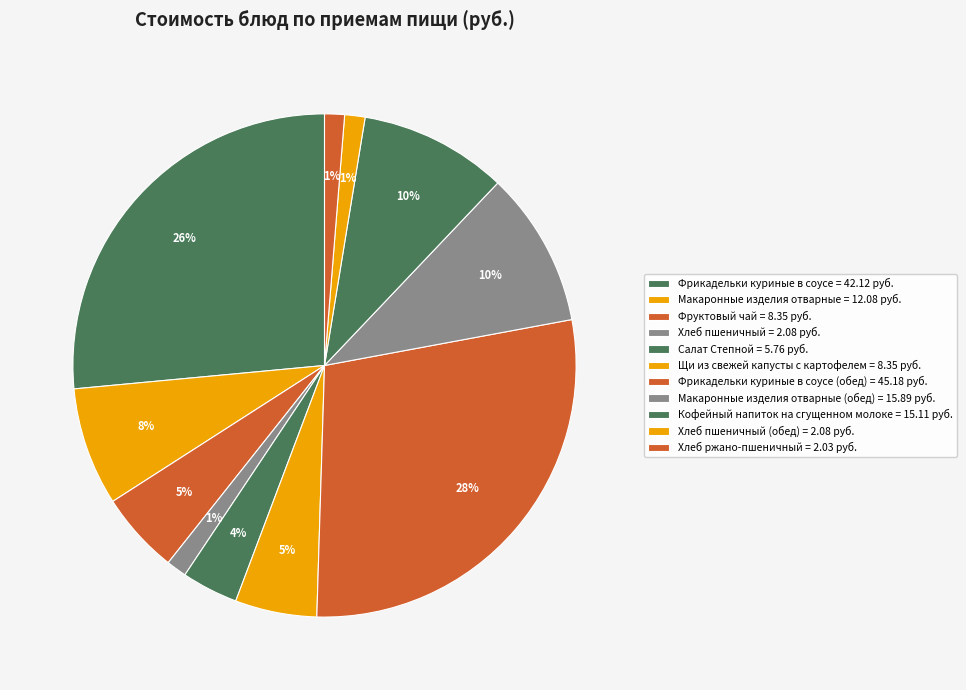

Count the number of slices in the pie.

11